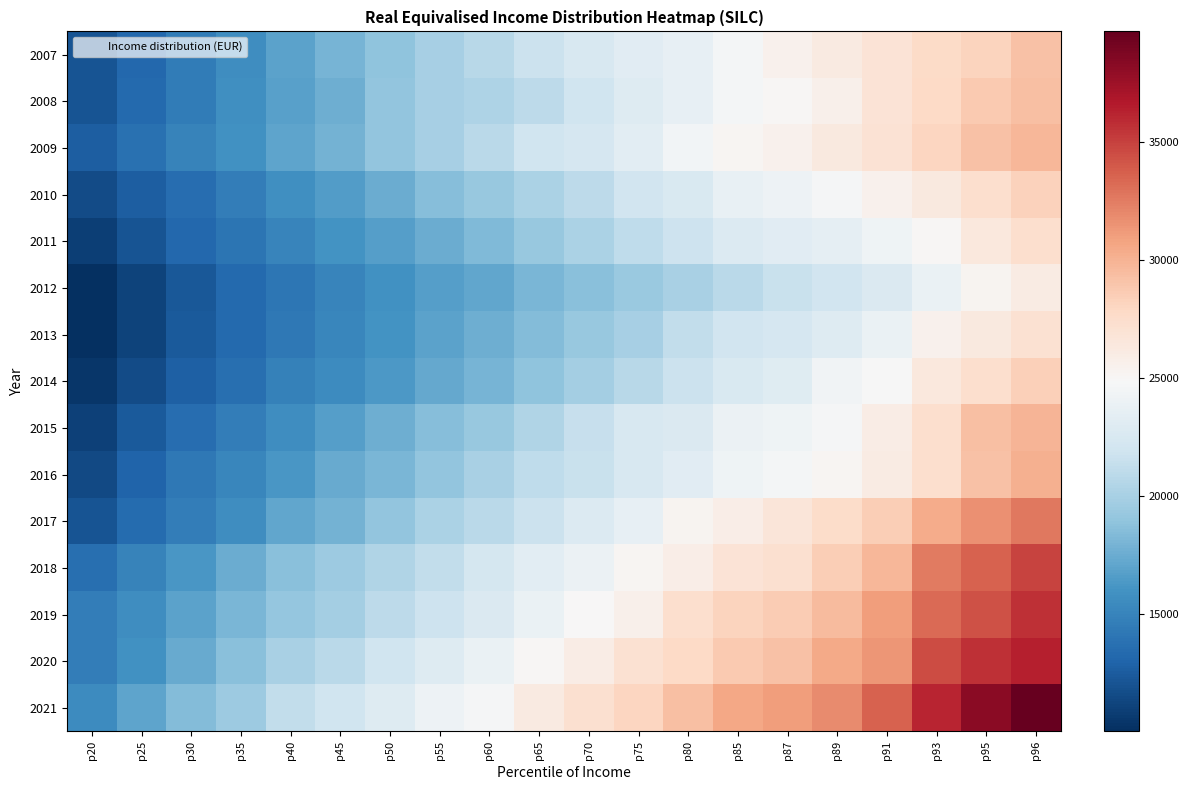

At how many categories does at least one series exceed 14536?

20